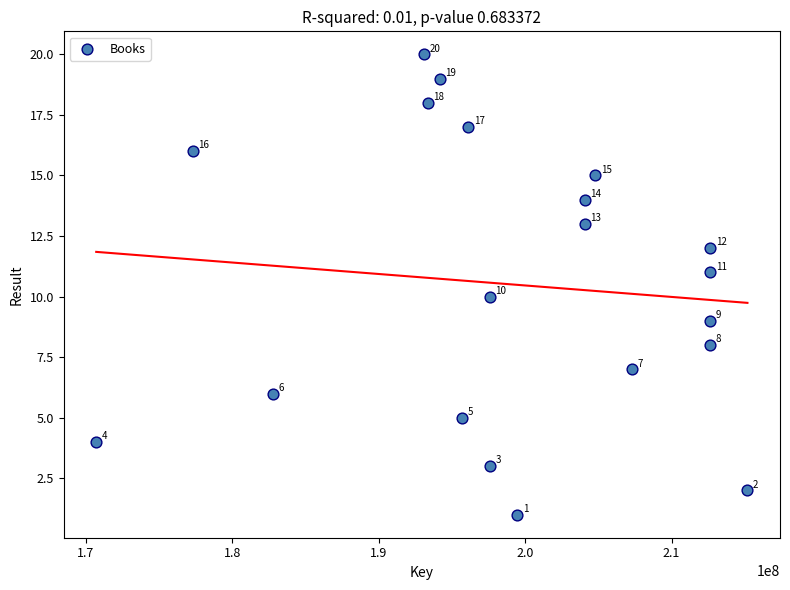

What is the range of Y values (max minus min)?

19